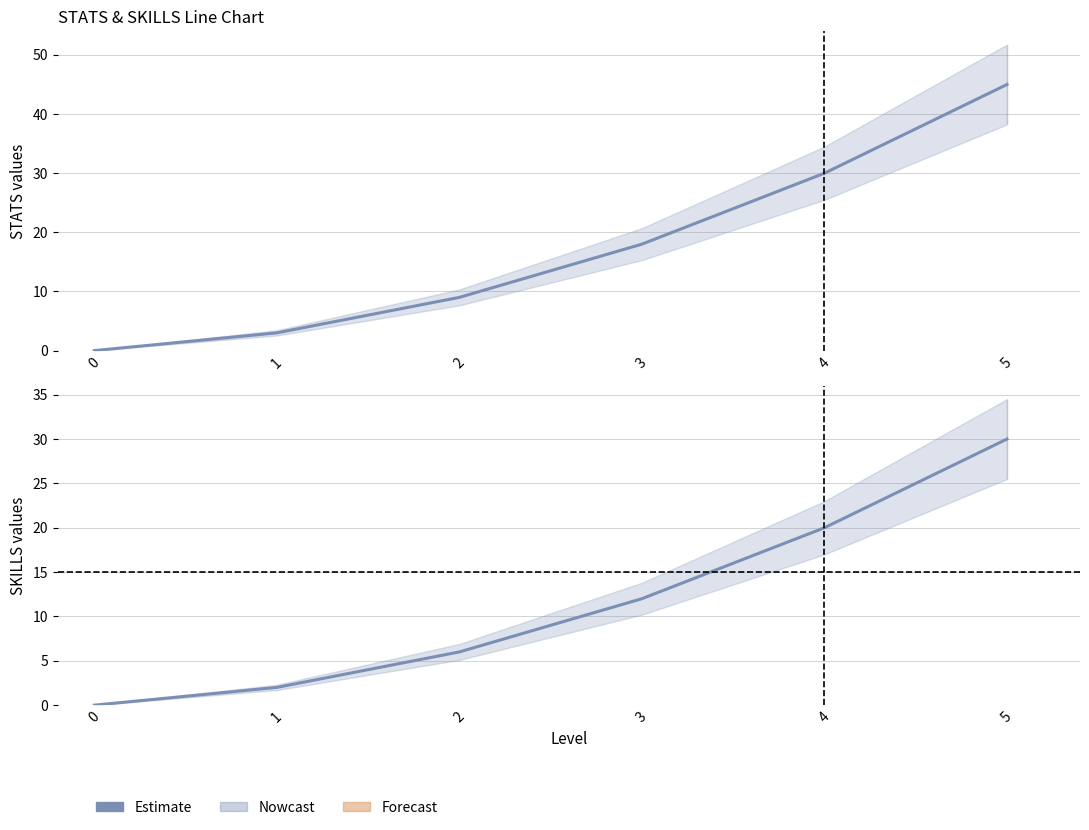

Reading left to right, extract all data points from this chart.

0	2	6	12	20	30